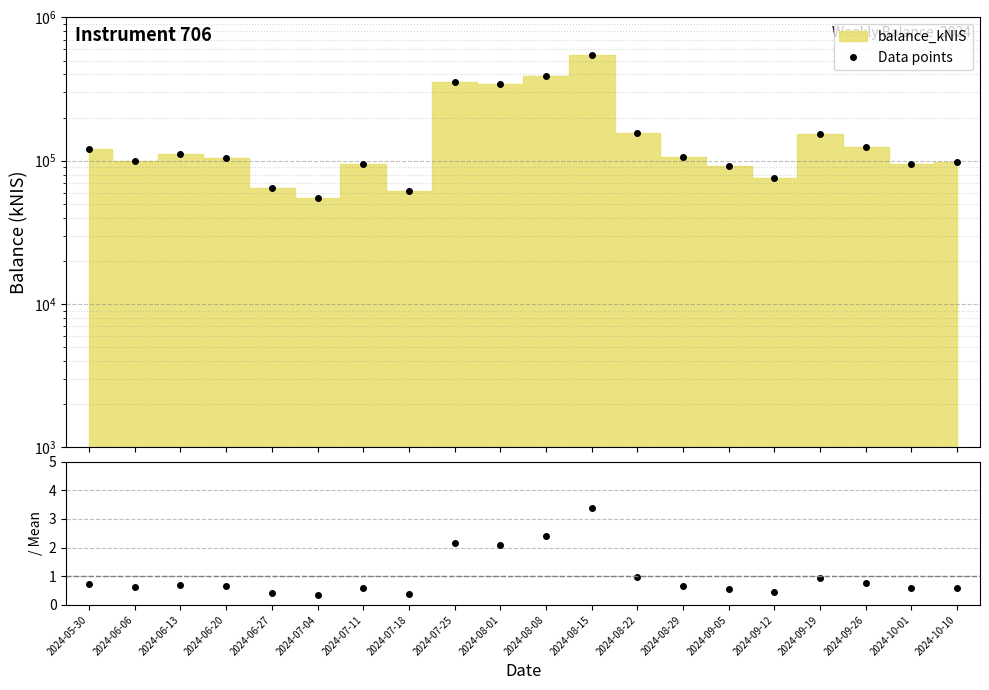

At how many categories does at least one series exceed 217673?

4